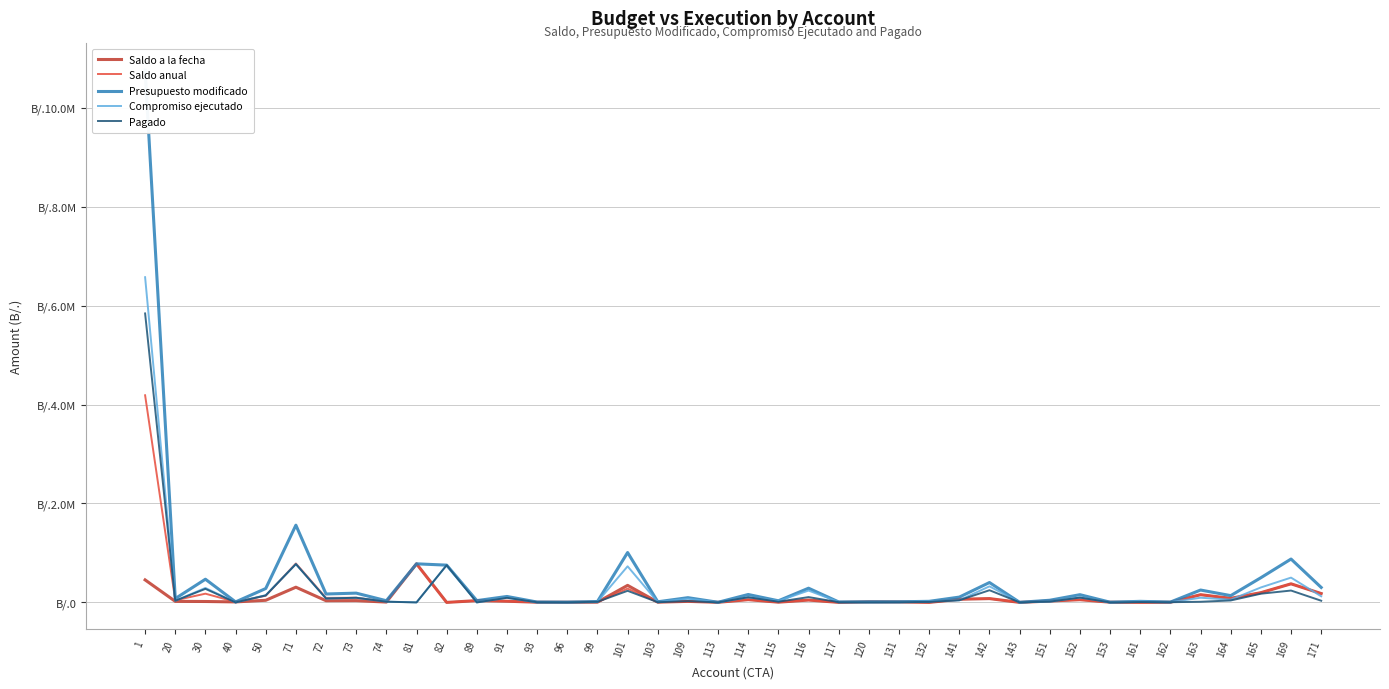

True or false: Saldo anual and Presupuesto modificado cross at least once.

False